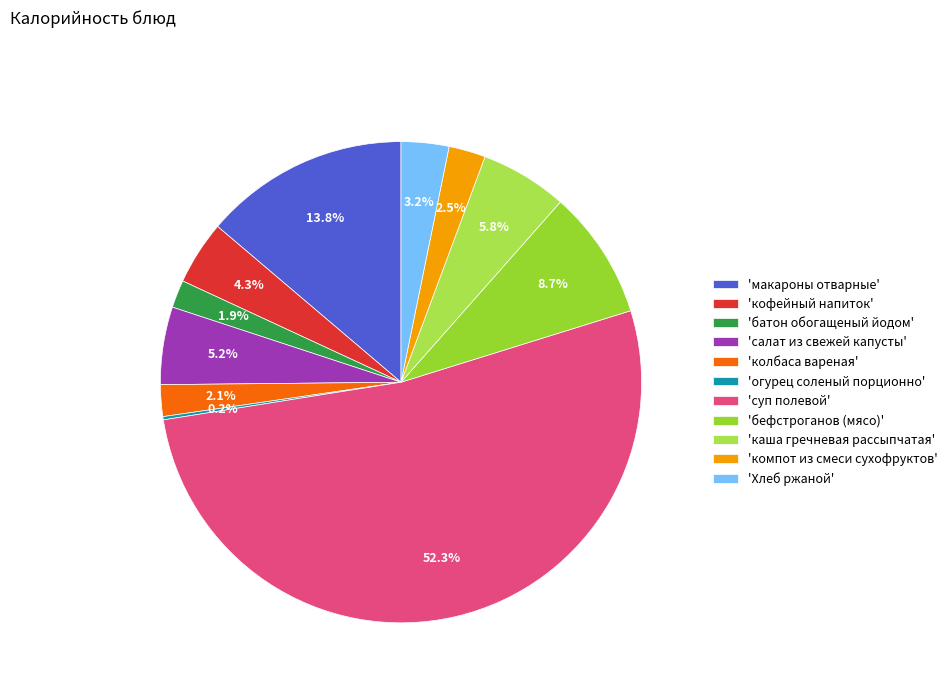

What is the majority slice?

'суп полевой'